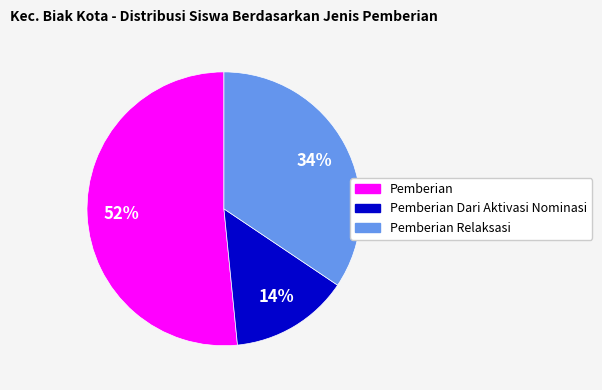

Between Pemberian Relaksasi and Pemberian Dari Aktivasi Nominasi, which is larger?

Pemberian Relaksasi